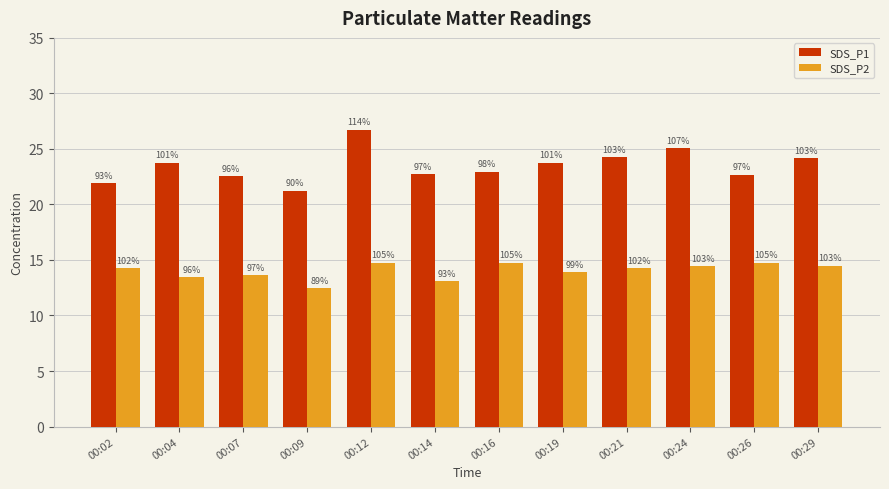

Which has a higher value, 00:04 or 00:12?

00:12